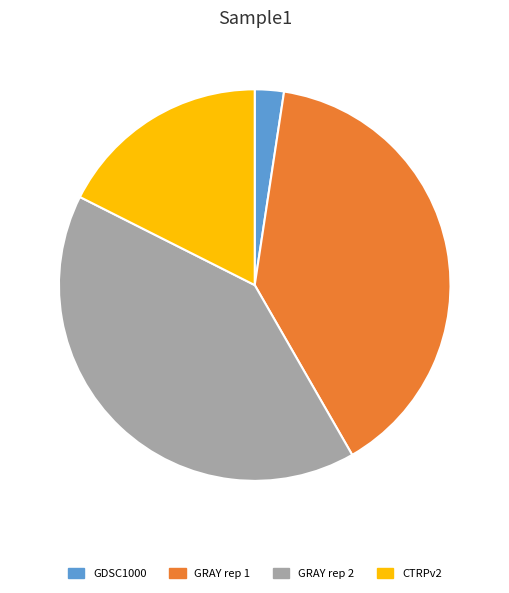

Combined, do GRAY rep 2 and GDSC1000 account for over 50%?

No